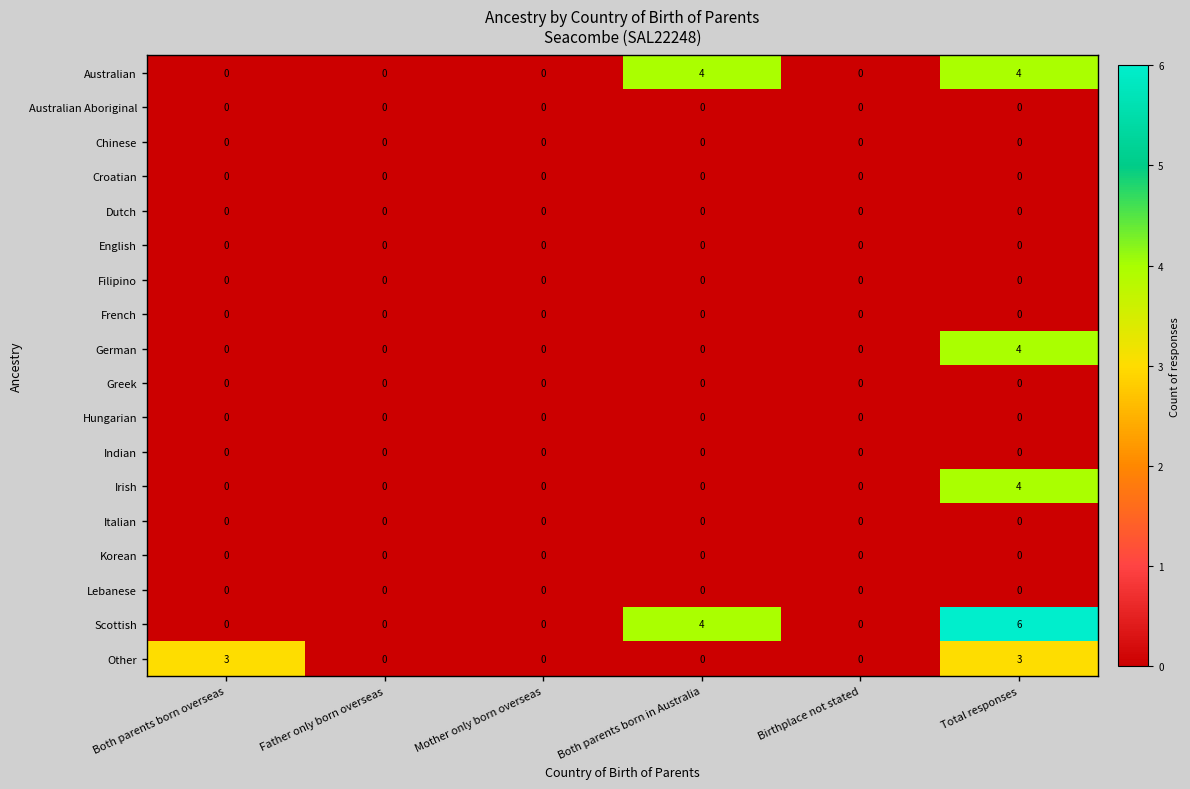

At how many categories does at least one series exceed 2?

3